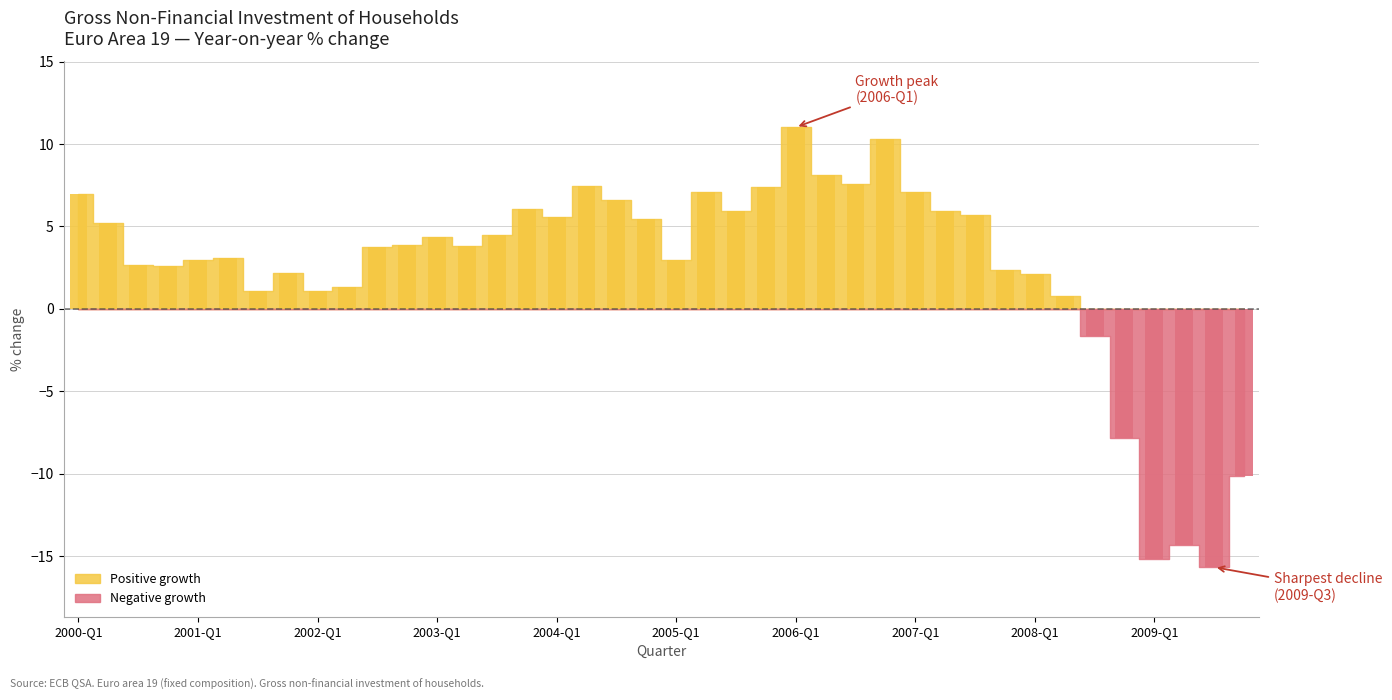

Reading right to left, list all the values displayed in this chart.

-10.1	-15.7	-14.4	-15.2	-7.8	-1.6	0.8	2.1	2.4	5.7	6.0	7.1	10.3	7.5	8.1	11.0	7.4	5.9	7.1	3.0	5.5	6.6	7.5	5.6	6.0	4.5	3.8	4.4	3.9	3.8	1.3	1.1	2.2	1.1	3.1	3.0	2.6	2.7	5.2	7.0